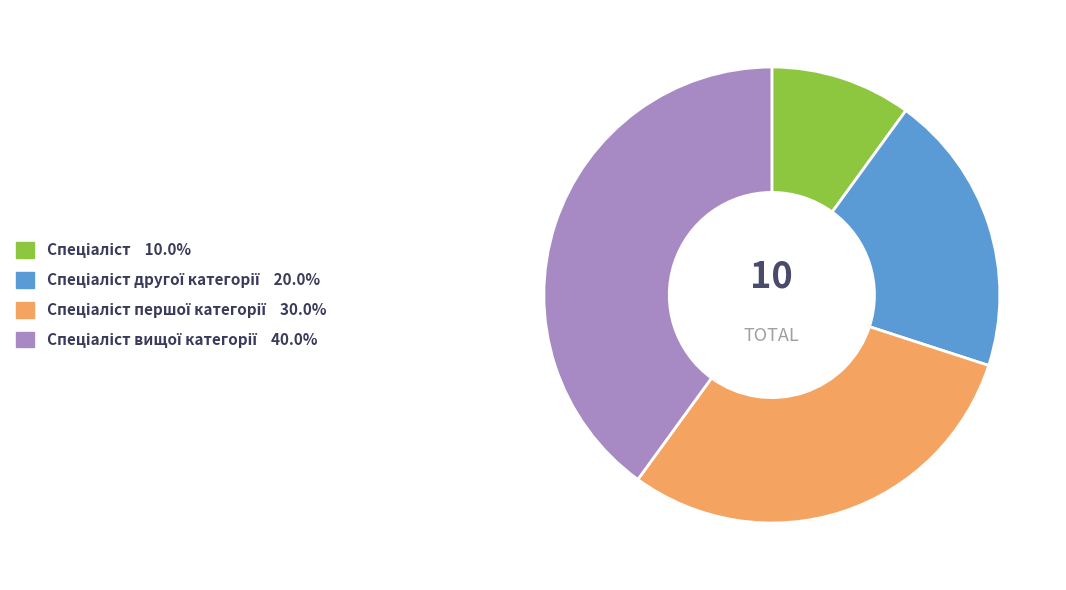

Is there any slice that represents more than half of the pie?

No